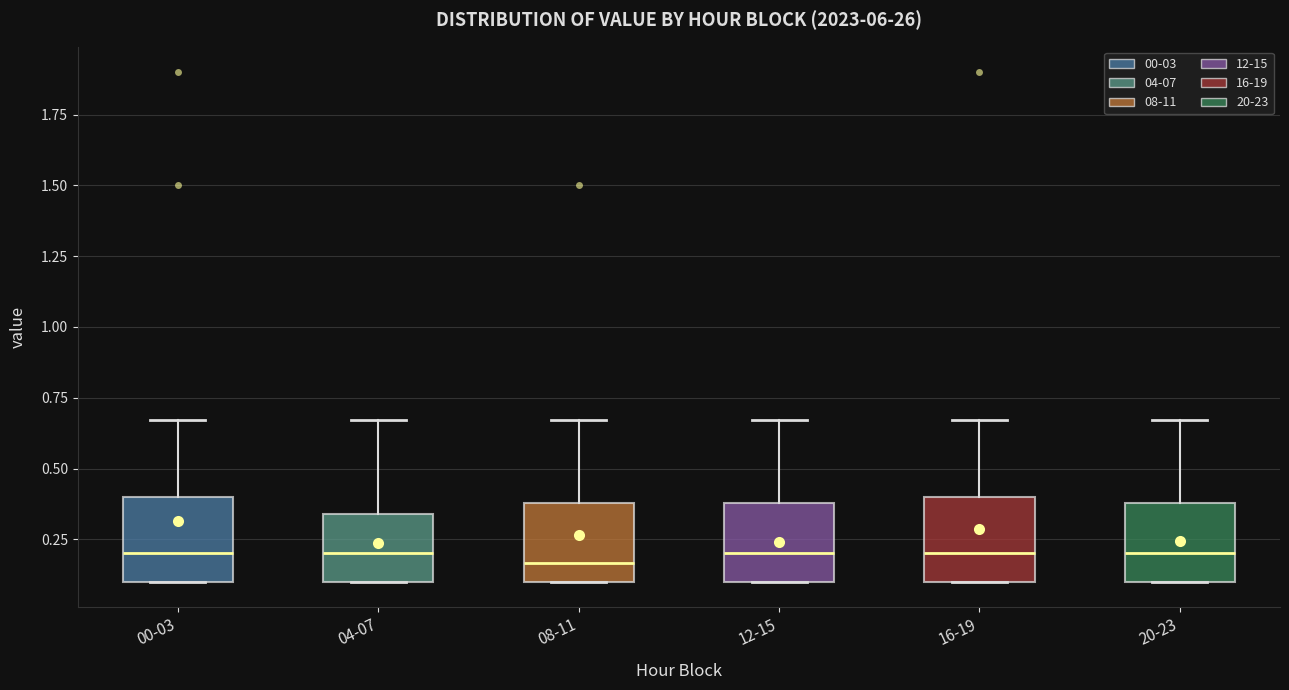

Reading left to right, read every box against the y-axis: the position of its median line, the range the box covers, and the ends of its whiskers. The values are not printed on the chart, so give them approximately, as read against the axis.

00-03: median 0.20, box 0.10 to 0.40, whiskers 0.10 to 0.65
04-07: median 0.20, box 0.10 to 0.35, whiskers 0.10 to 0.65
08-11: median 0.15, box 0.10 to 0.40, whiskers 0.10 to 0.65
12-15: median 0.20, box 0.10 to 0.40, whiskers 0.10 to 0.65
16-19: median 0.20, box 0.10 to 0.40, whiskers 0.10 to 0.65
20-23: median 0.20, box 0.10 to 0.40, whiskers 0.10 to 0.65